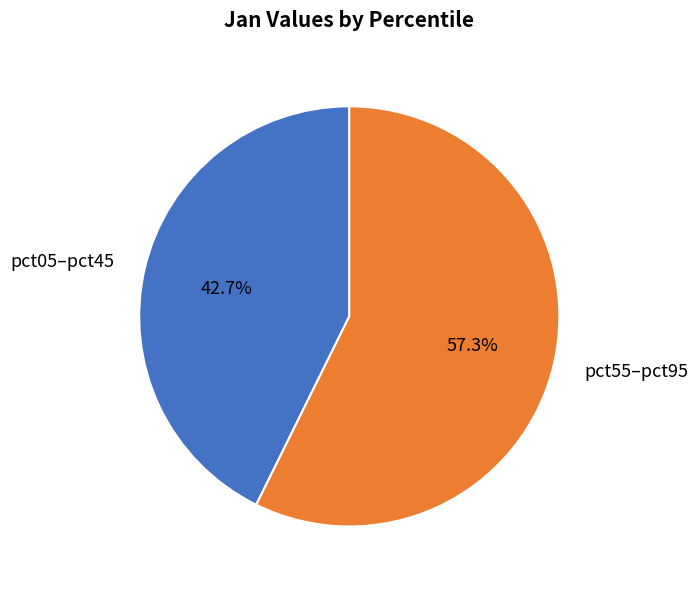

Is the sum of pct55–pct95 and pct05–pct45 greater than half?

Yes